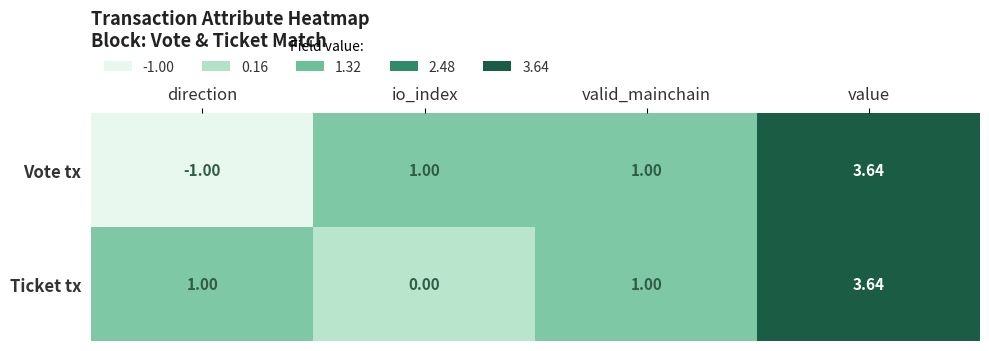

Which category has the highest value in the Ticket tx series?

value